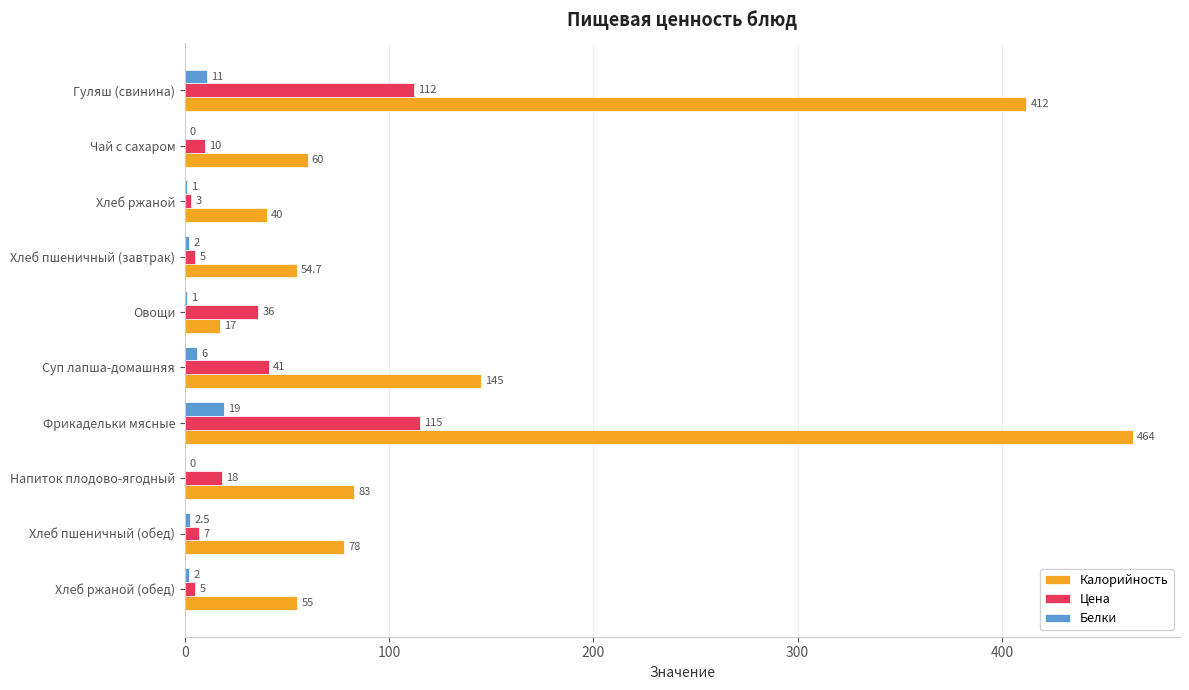

Which category has the highest value in the Цена series?

Фрикадельки мясные